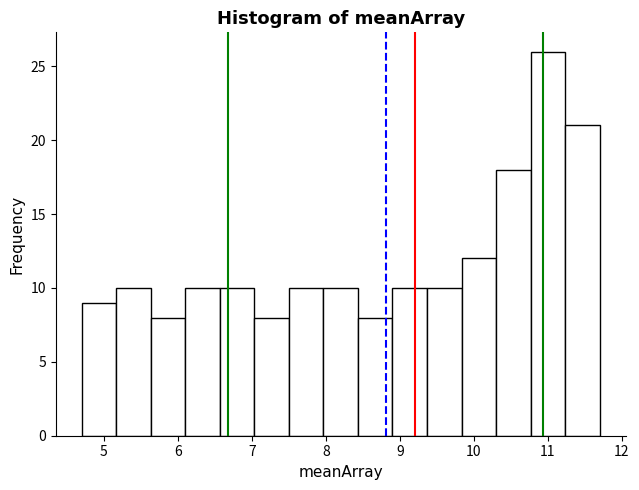

Reading left to right, transcribe this chart: for each bar, give the range it covers on the x-axis and its height. Neither the bar edges nor the heights are printed on the chart, so give them approximately, as read against the axes.

4.7 to 5.2: 9
5.2 to 5.6: 10
5.6 to 6.1: 8
6.1 to 6.6: 10
6.6 to 7.0: 10
7.0 to 7.5: 8
7.5 to 8.0: 10
8.0 to 8.4: 10
8.4 to 8.9: 8
8.9 to 9.4: 10
9.4 to 9.8: 10
9.8 to 10.3: 12
10.3 to 10.8: 18
10.8 to 11.2: 26
11.2 to 11.7: 21